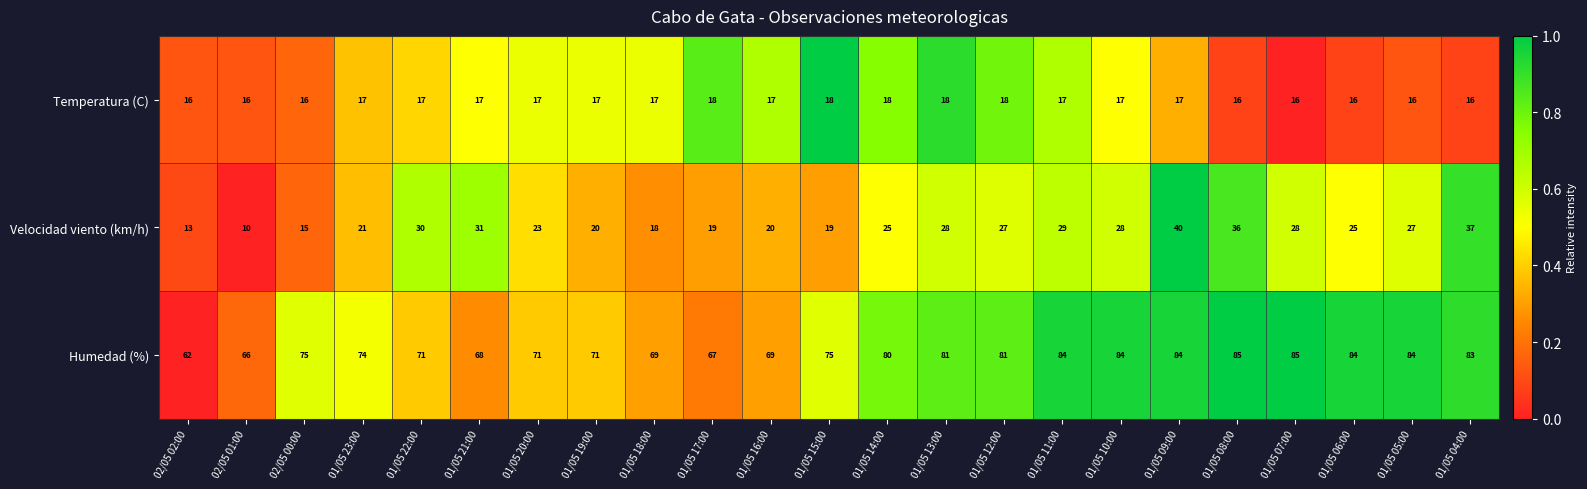

What is the smallest value displayed?

10